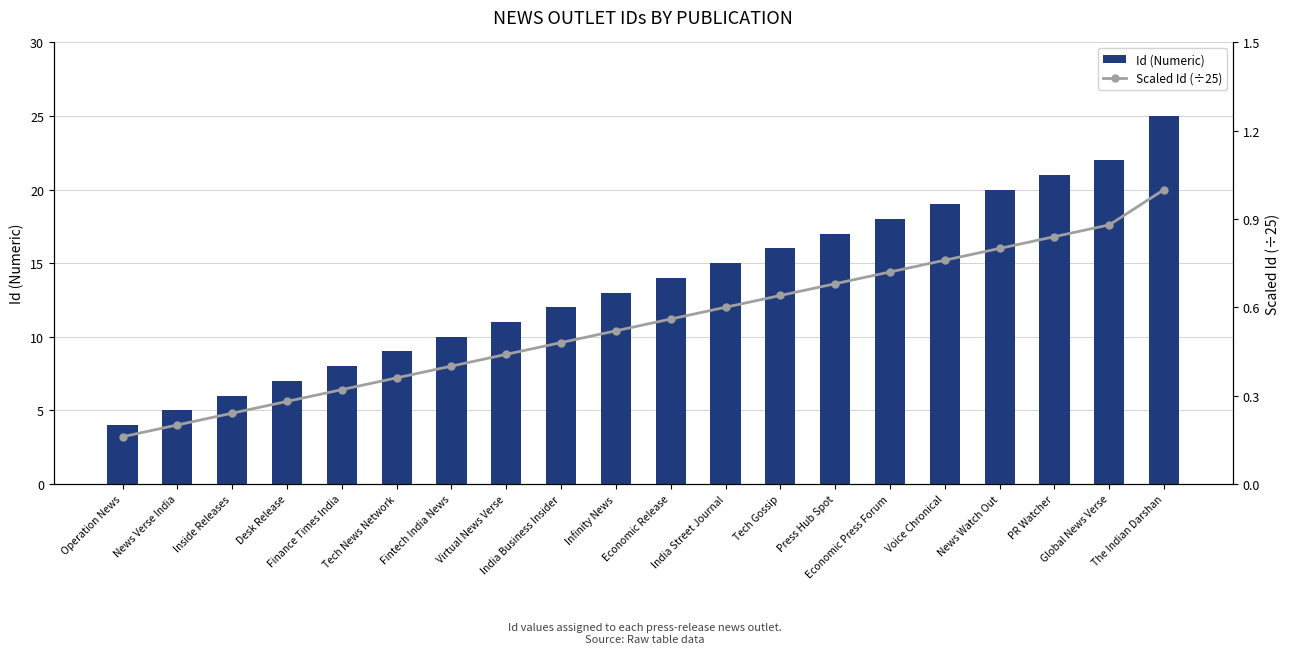

What is the label of the 10th bar from the right?

Economic Release